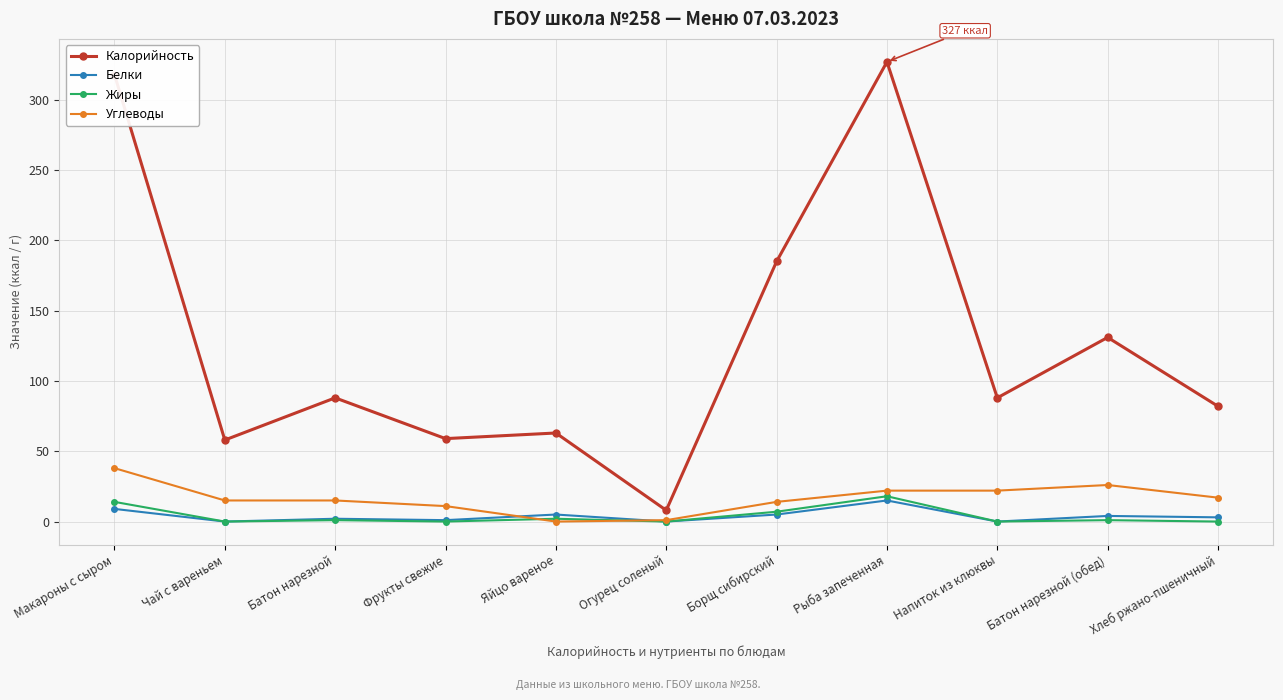

What value does the Калорийность series have at Хлеб ржано-пшеничный, to the nearest 5?

80